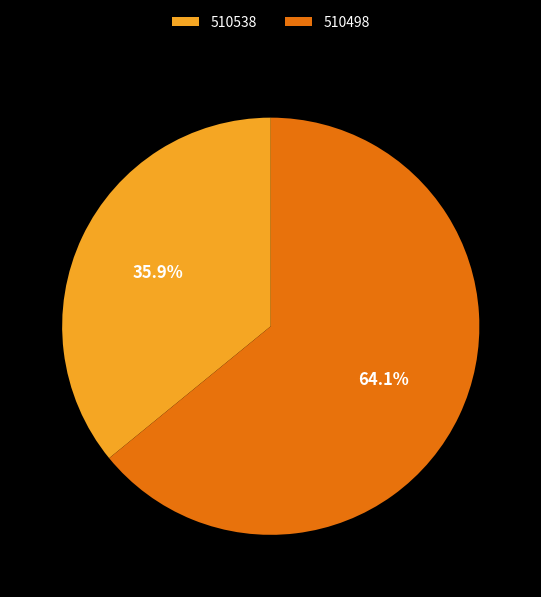

Count the number of slices in the pie.

2